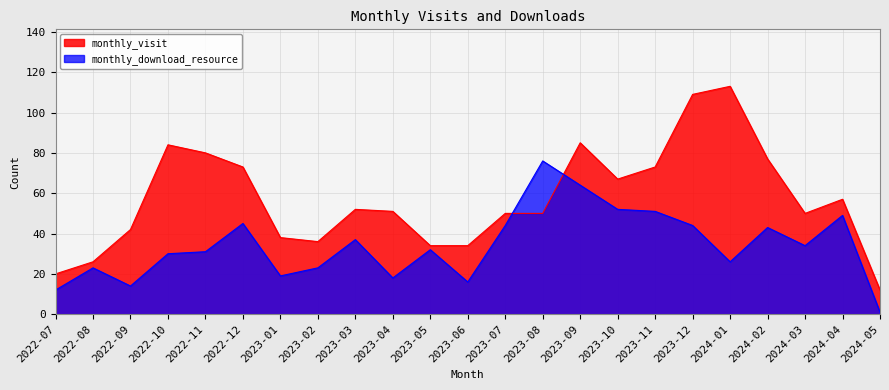

How many lines are shown in the chart?

2